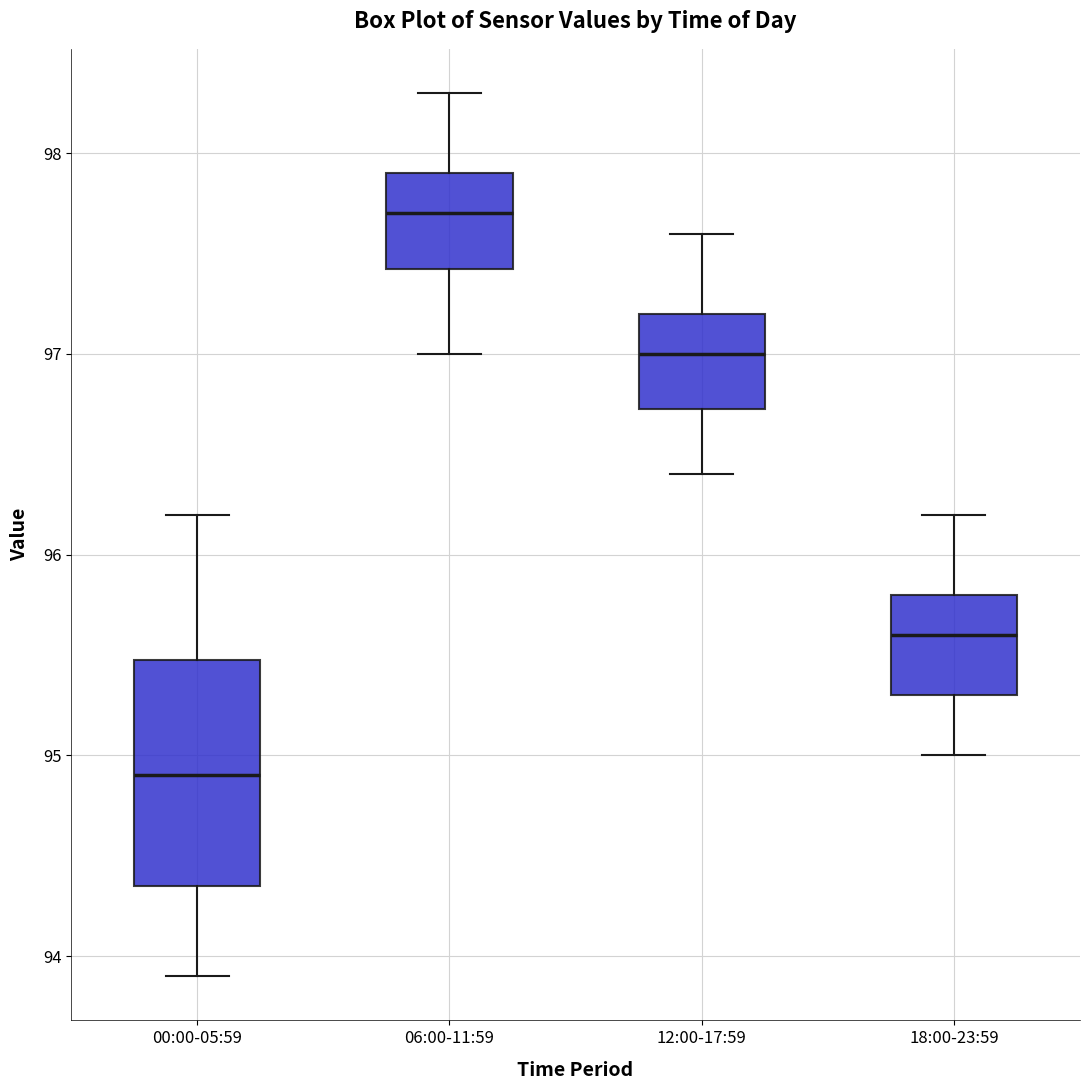

Where does the lower whisker of the box for 12:00-17:59 end on the y-axis? The values are not printed on the chart, so give them approximately, as read against the axis.

96.4